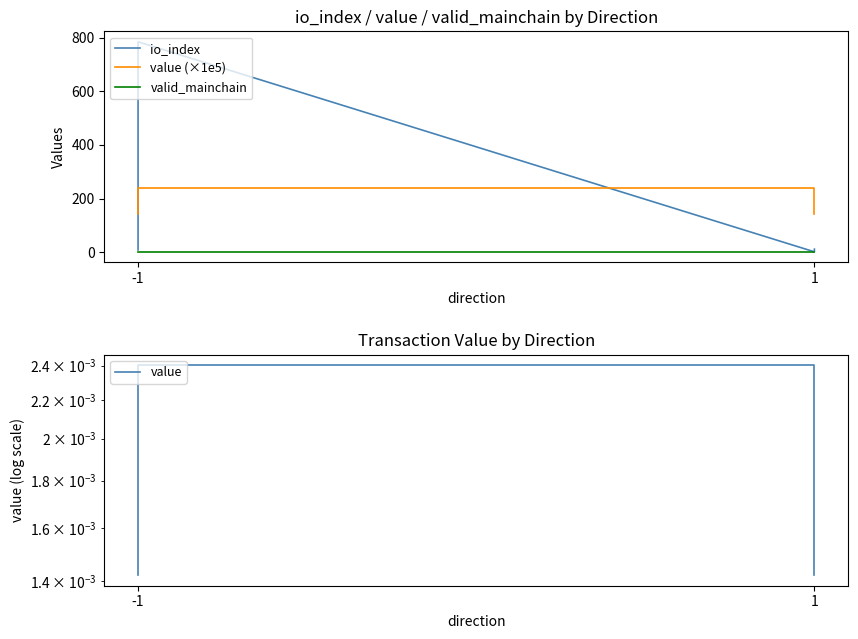

Reading left to right, extract all data points from this chart.

io_index: 8.0	785.0	1.0	11.0
value (×1e5): 142.1	240.2	240.2	142.1
valid_mainchain: 1.0	1.0	1.0	1.0
value: 0.0	0.0	0.0	0.0